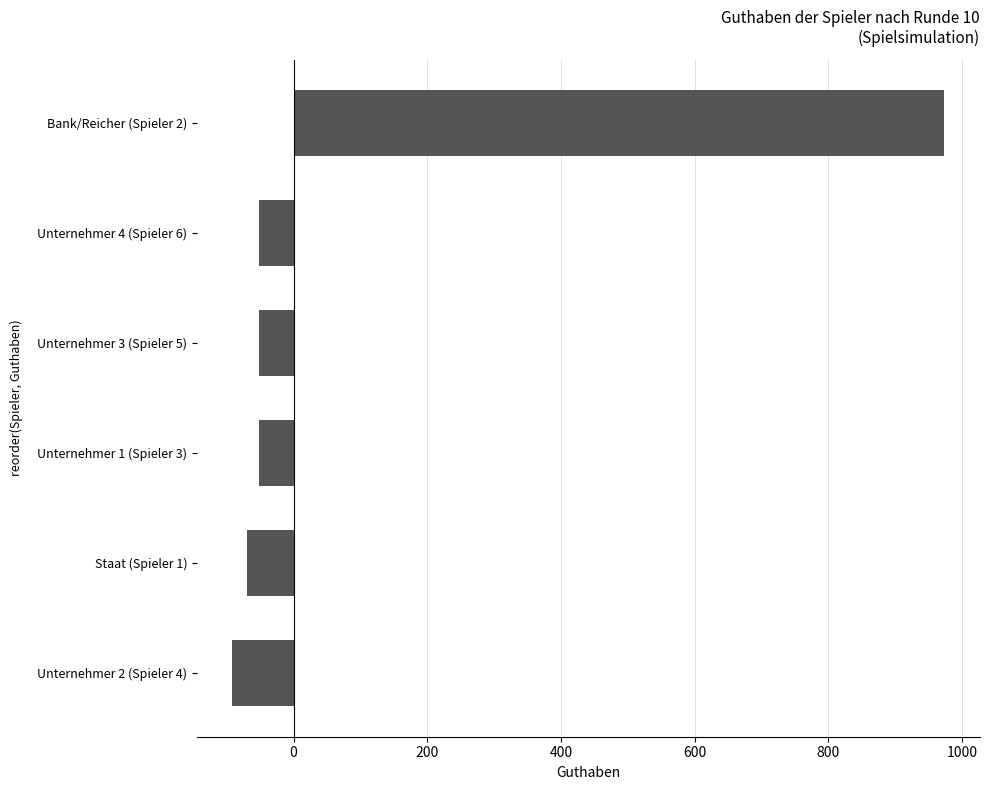

What is the sum of all values?

659.0